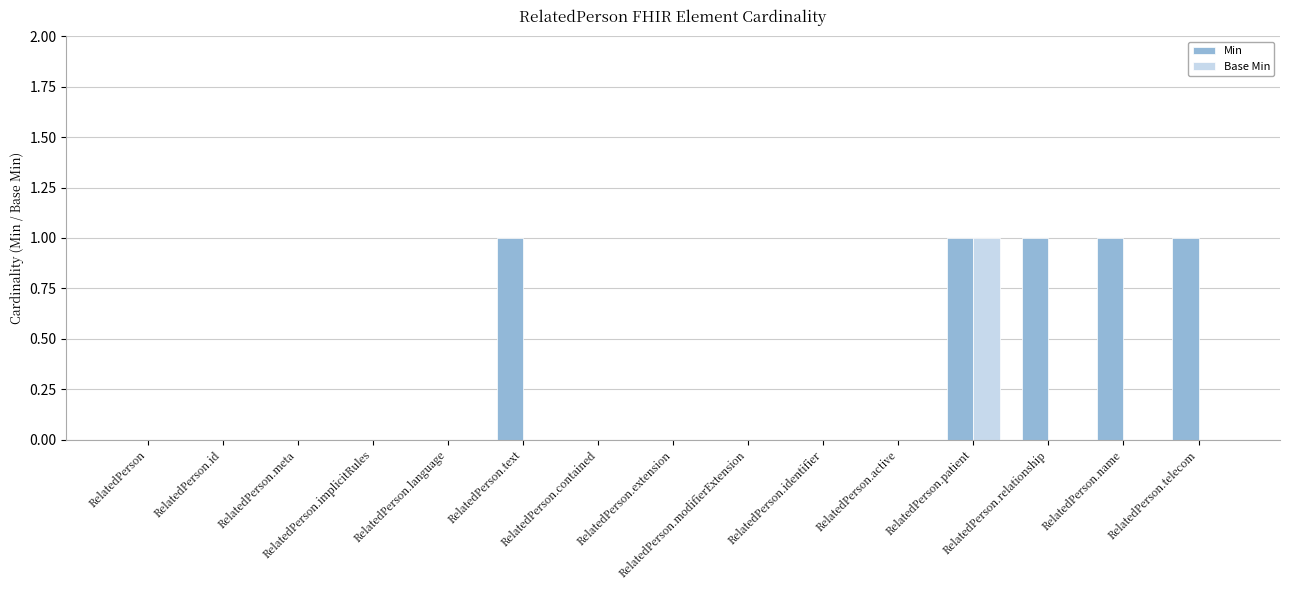

What is the sum of all Min values?

5